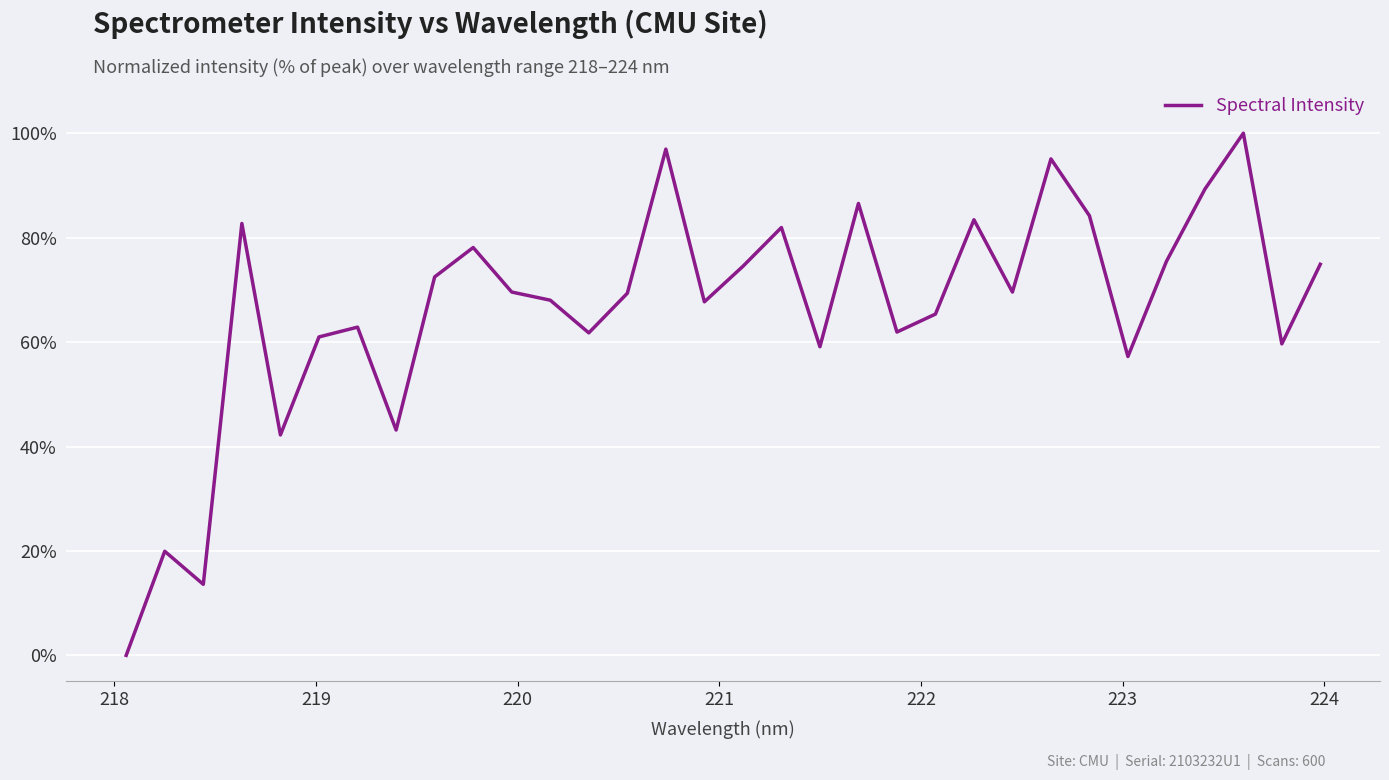

What is the difference between the maximum and minimum values?

100.0